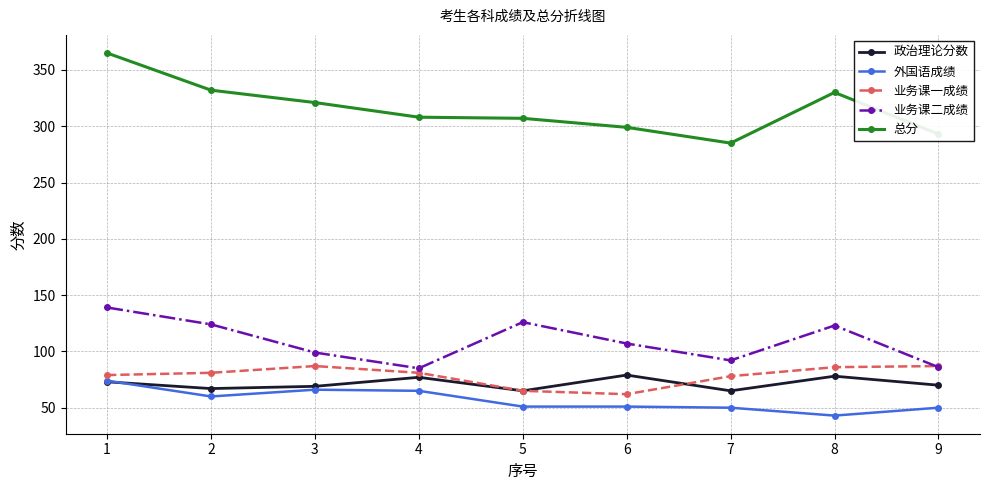

The value of 业务课一成绩 at 4 is 81. True or false?

True